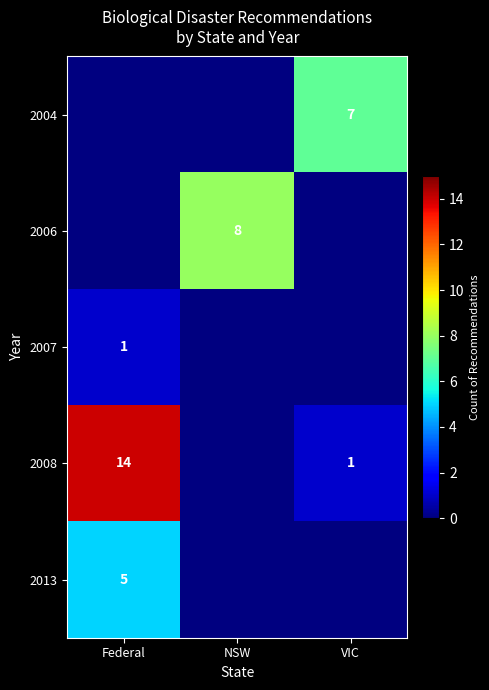

True or false: 2008 has a value of 1 at VIC.

True